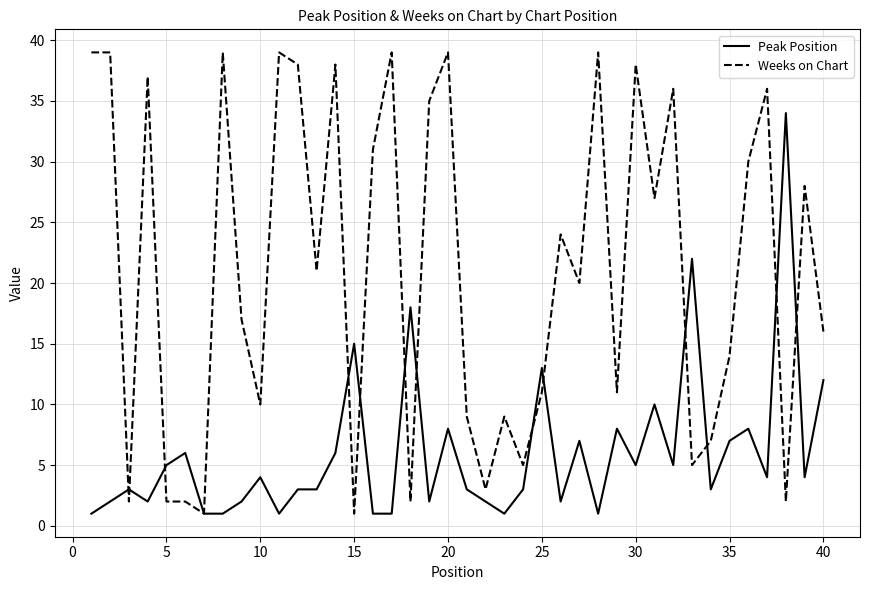

Which series ends up on top after the final intersection of Weeks on Chart and Peak Position?

Weeks on Chart